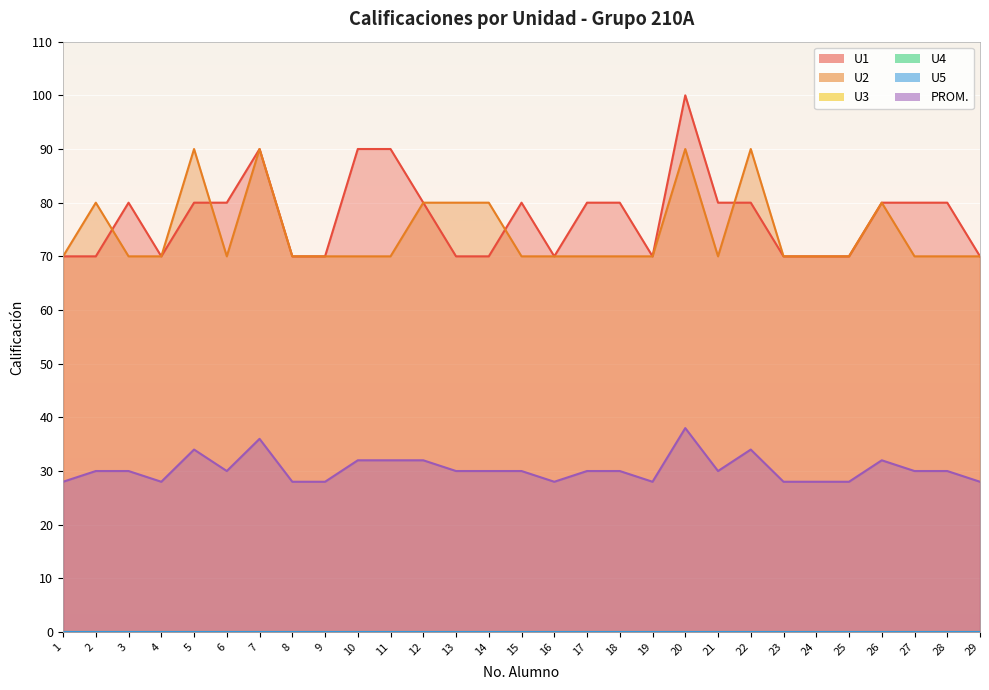

What is the difference between the second highest and second lowest values in the PROM. series?

8